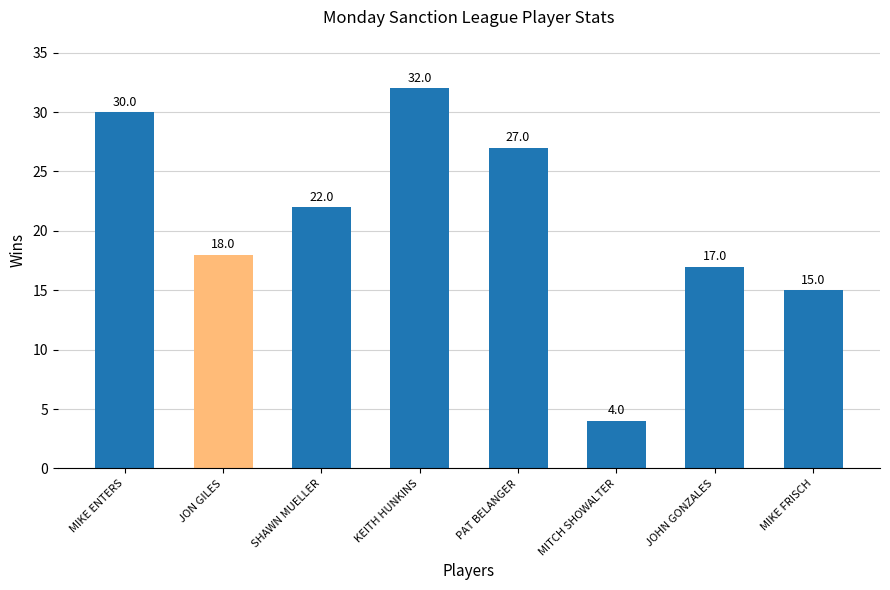

Are the bars horizontal?

No